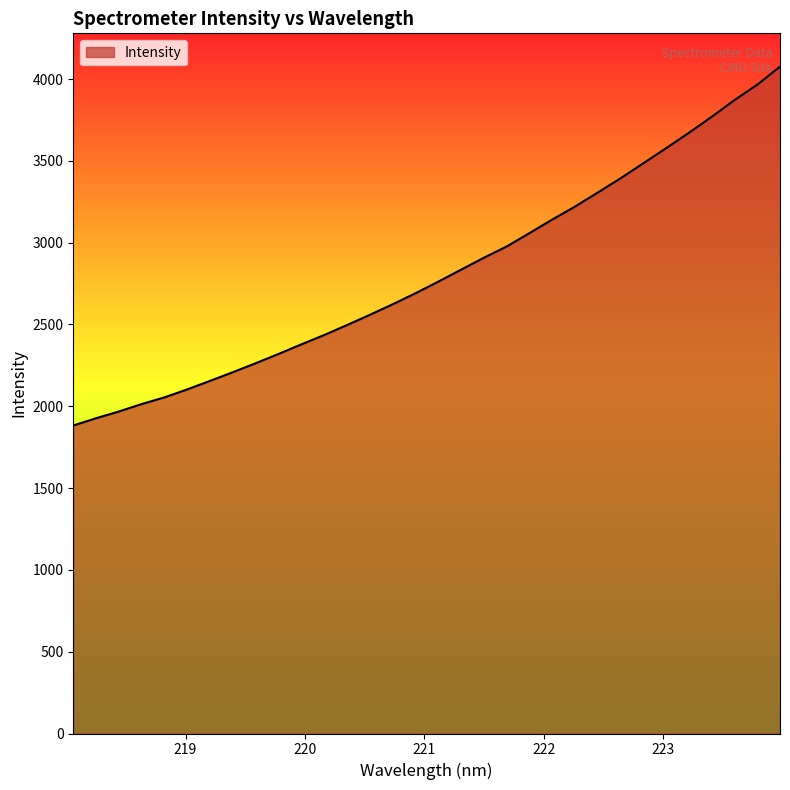

What is the average value?

2815.8